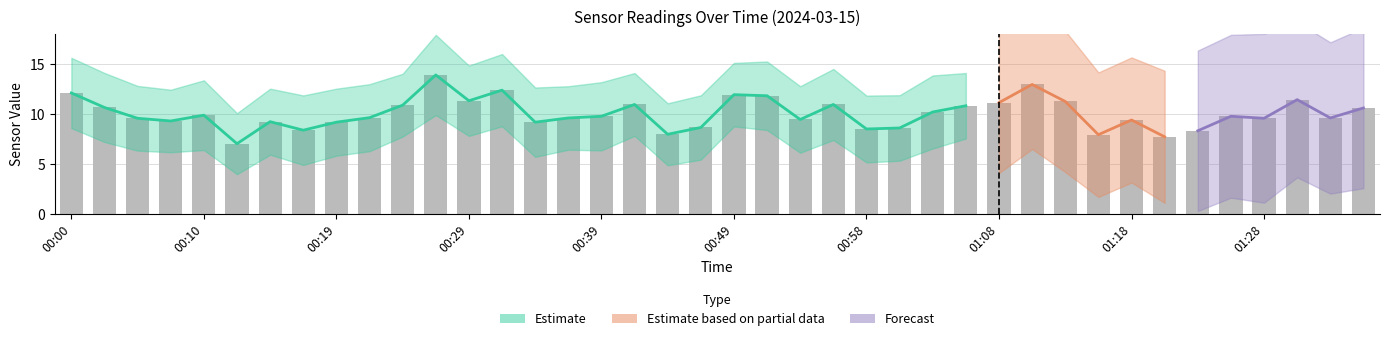

Where does the data first go above 9?

00:00